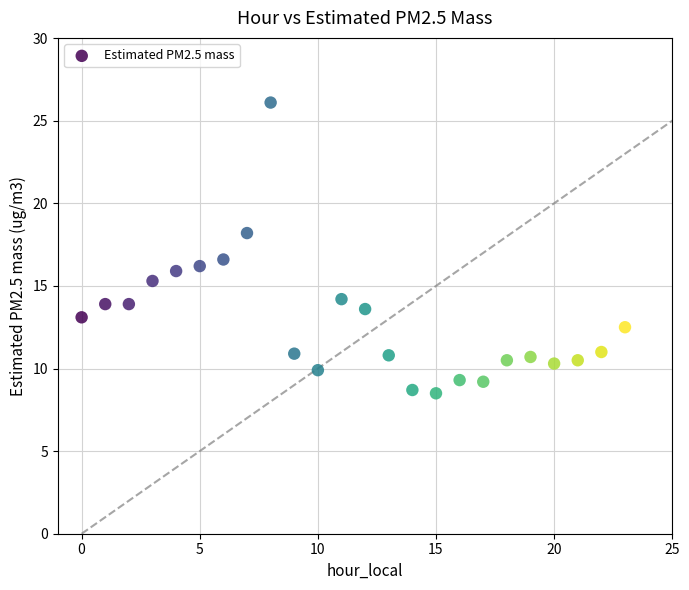

What Y value in the scatter plot is closest to 17?

16.6